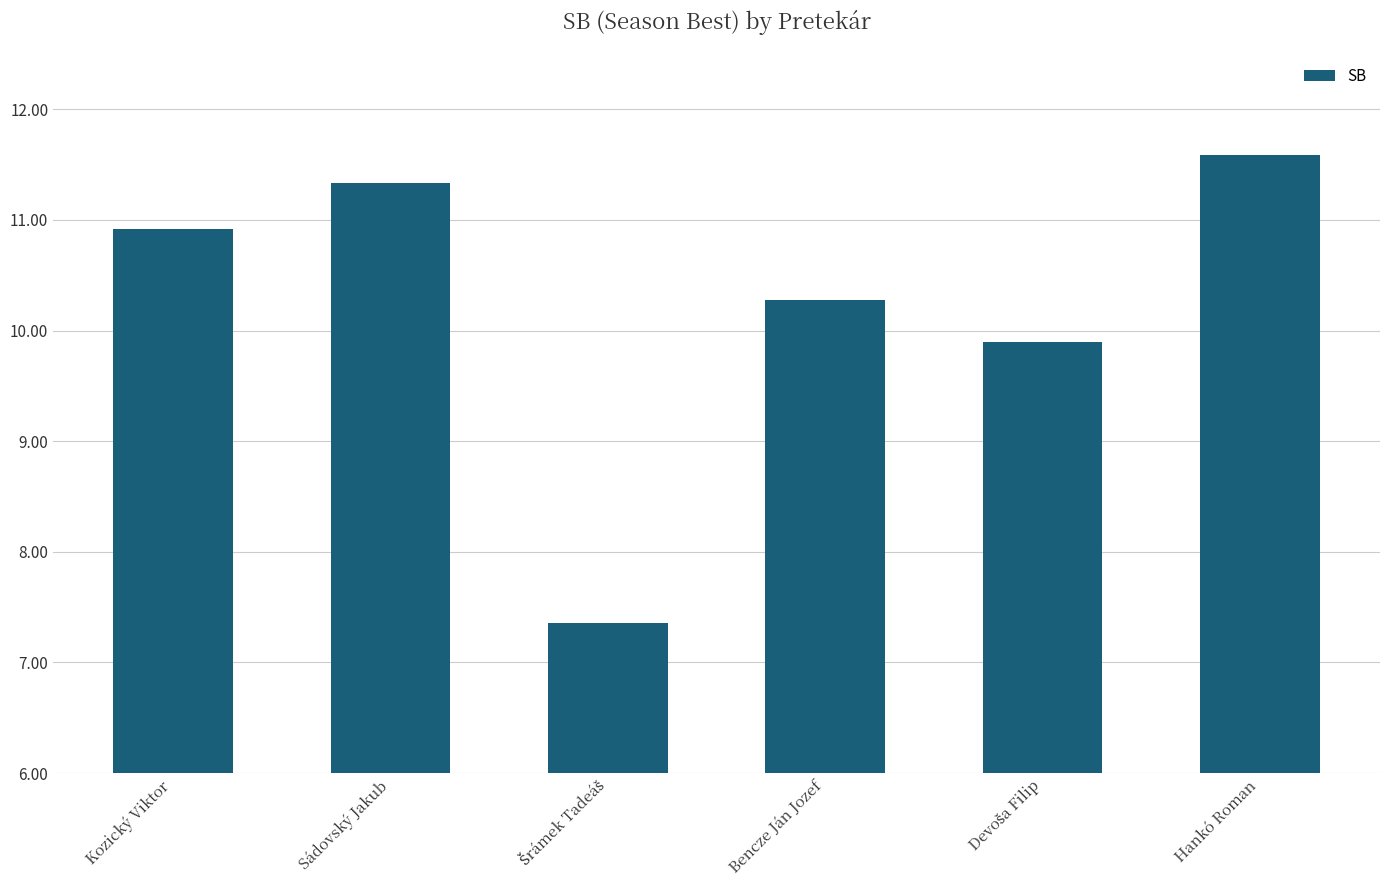

Reading left to right, transcribe all the data shown in this chart.

10.9	11.3	7.4	10.3	9.9	11.6